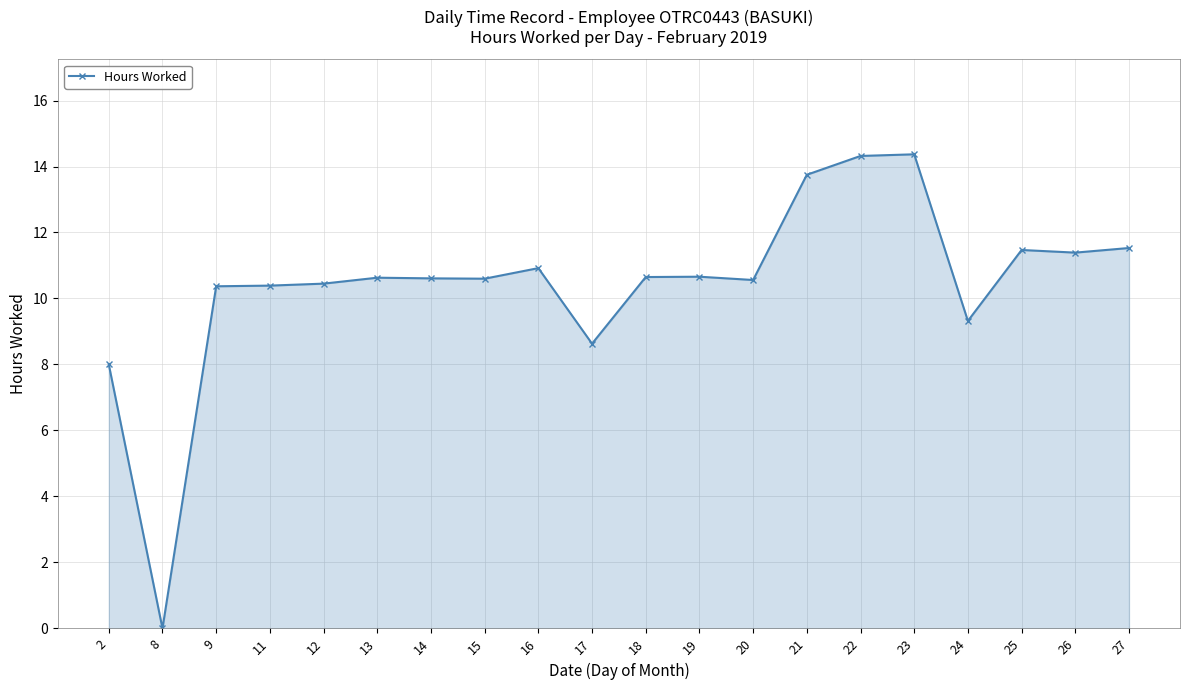

Count the number of categories in the chart.

20